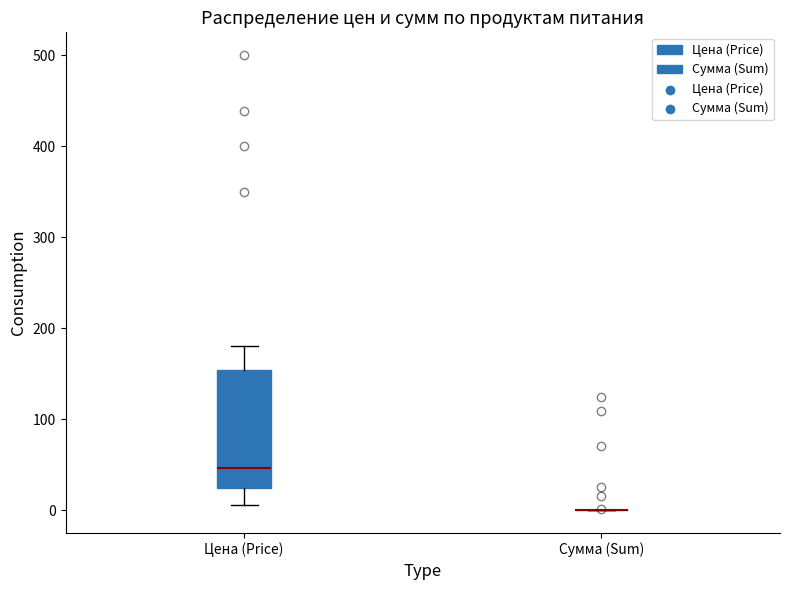

Reading left to right, read every box against the y-axis: the position of its median line, the range the box covers, and the ends of its whiskers. The values are not printed on the chart, so give them approximately, as read against the axis.

Цена (Price): median 50, box 20 to 150, whiskers 10 to 180
Сумма (Sum): box collapsed to a line at 0, whiskers 0 to 0